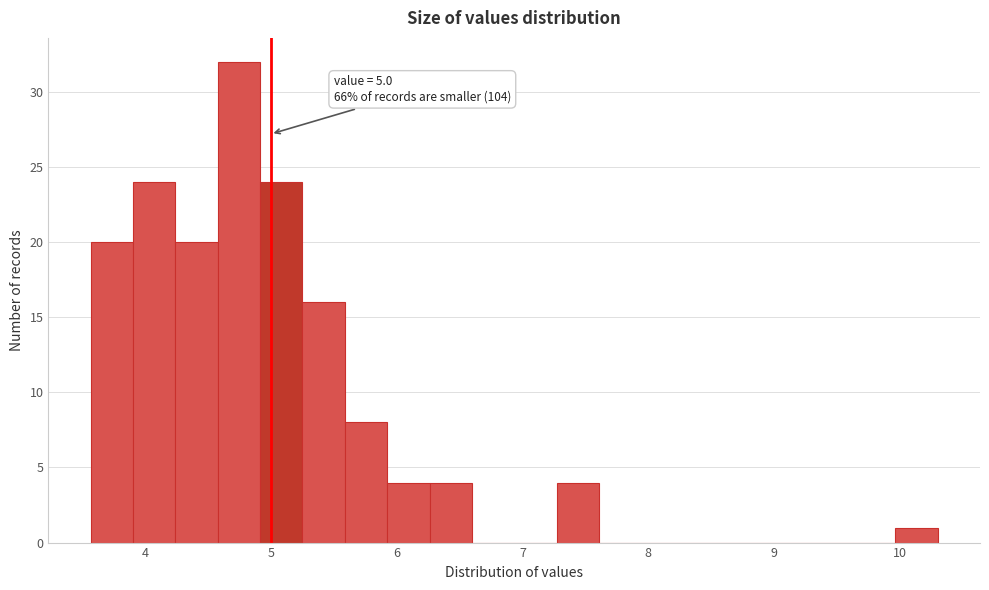

Around what value on the x-axis is the tallest bar? Give the approximate position of its centre, as read against the axis.

4.7